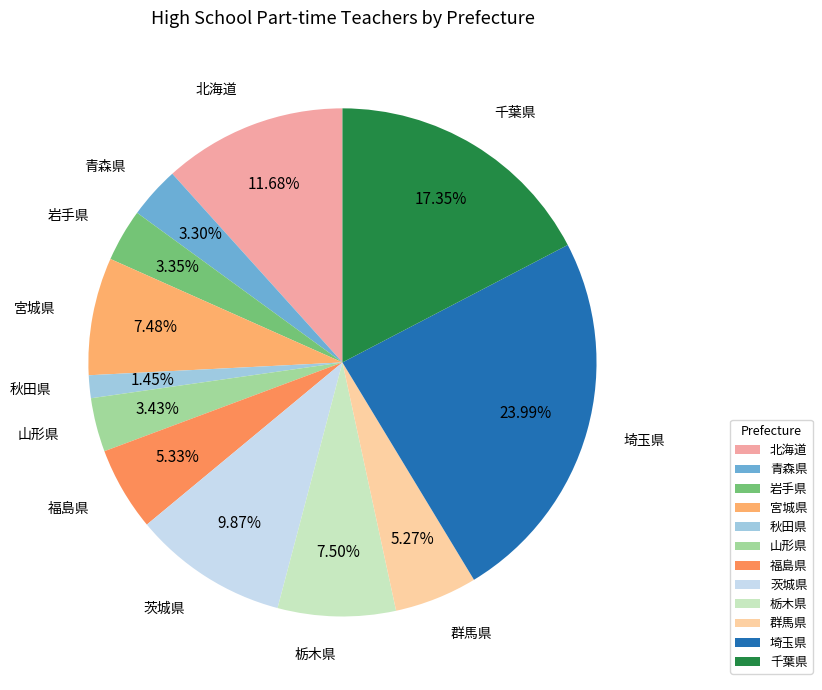

Is there a majority slice in this chart?

No